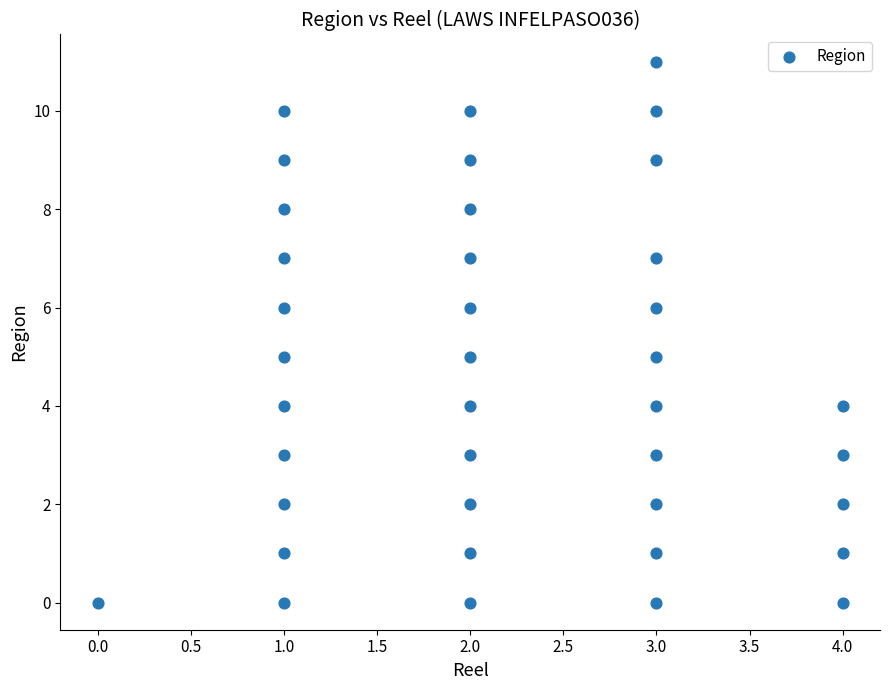

What is the range of X values (max minus min)?

4